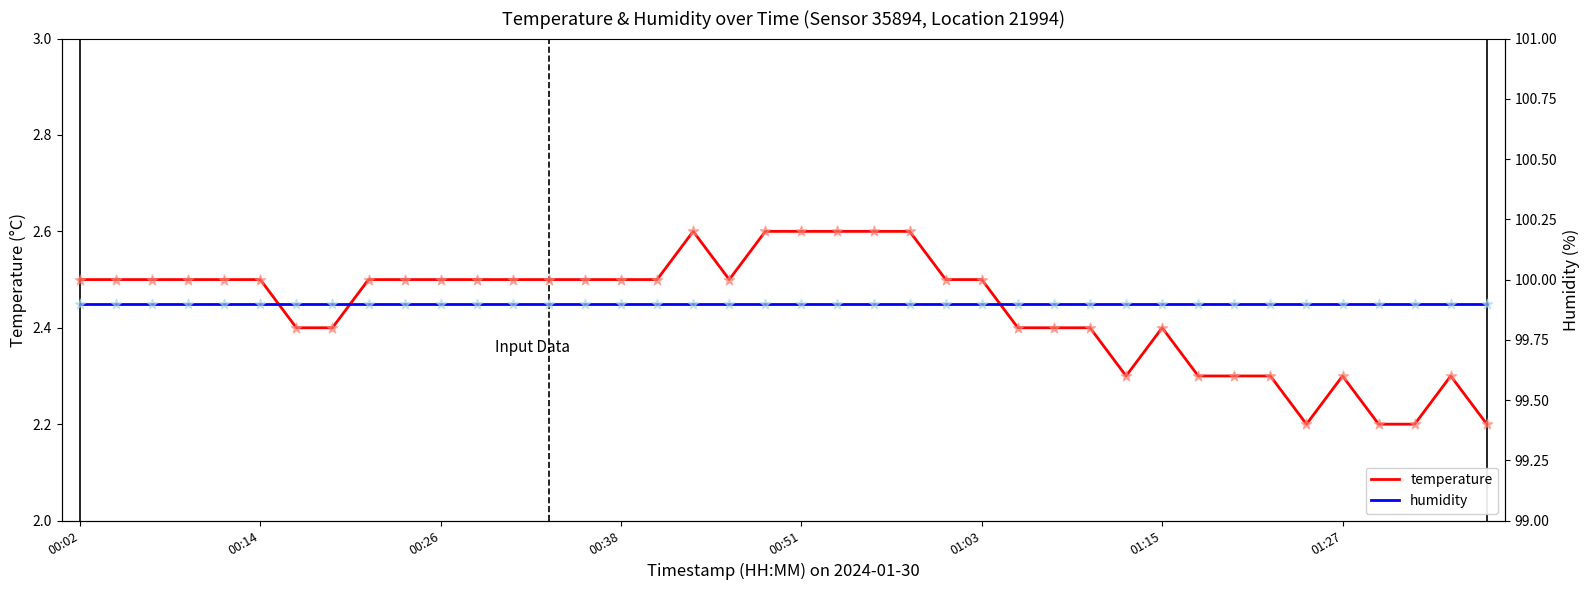

What is the total value across all series at 17?

102.5